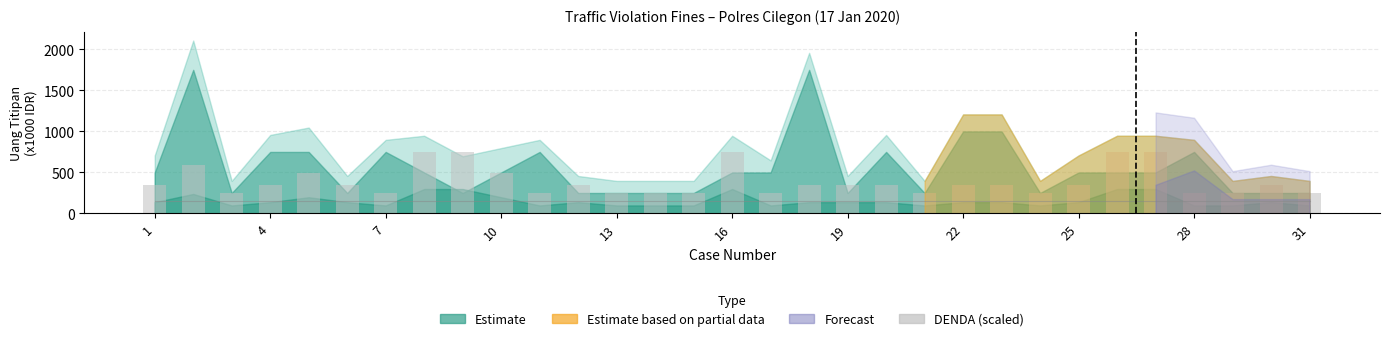

What is the value of the 16th bar from the left?

745